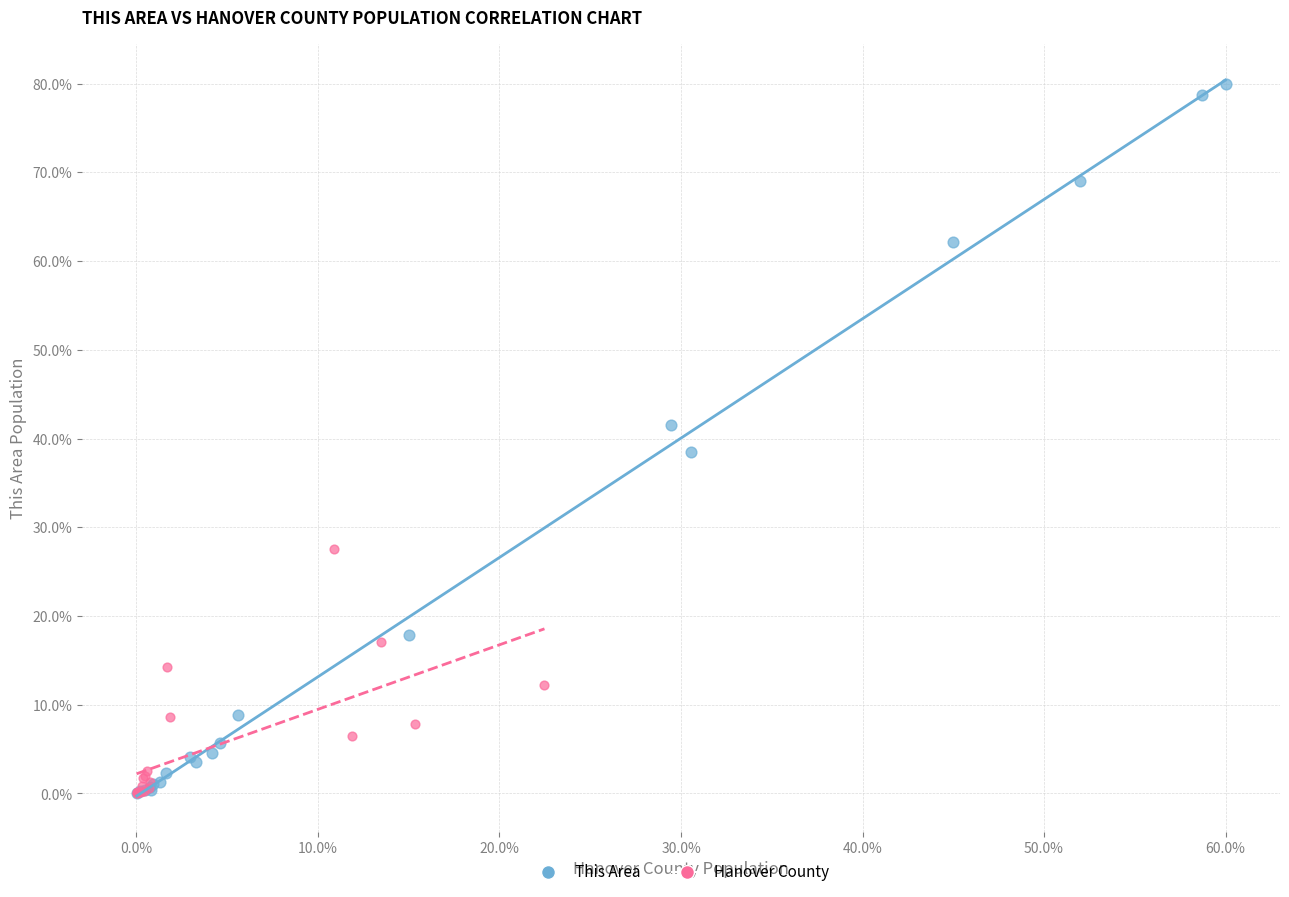

Which series contains the highest Y value?

This Area